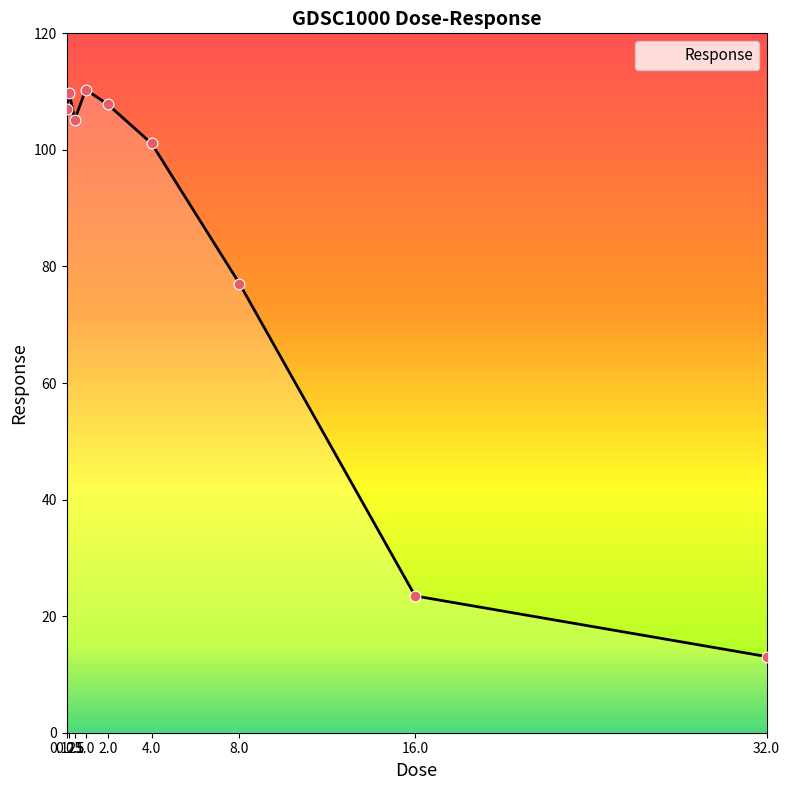

What is the change in value from 0.25 to 2.0?

-1.9